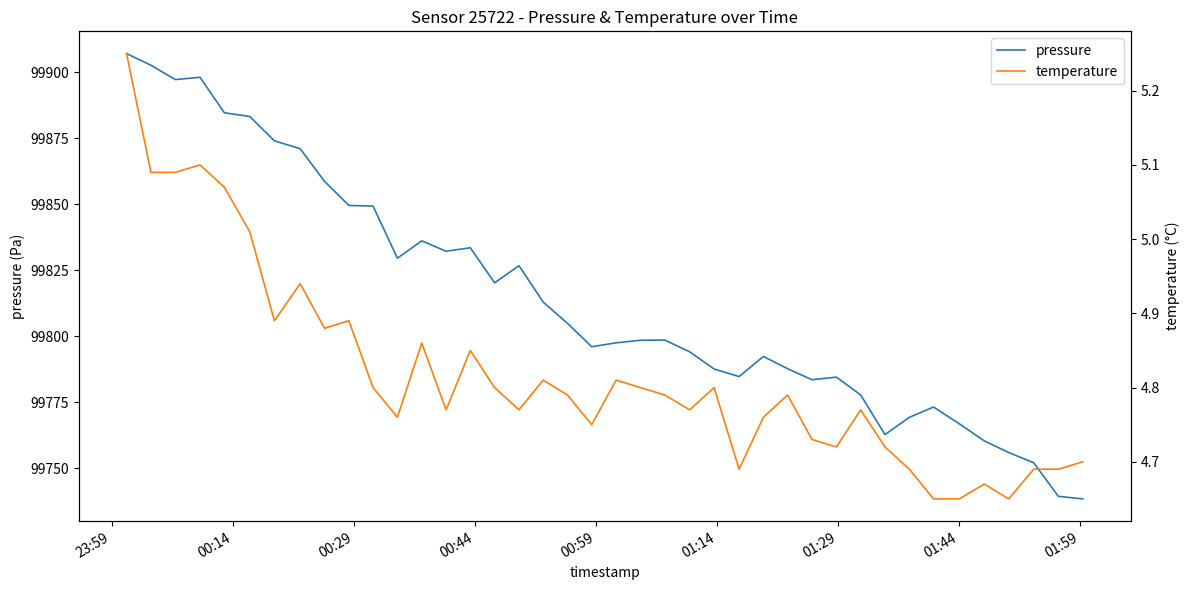

What is the lowest value of the pressure series?

99738.3